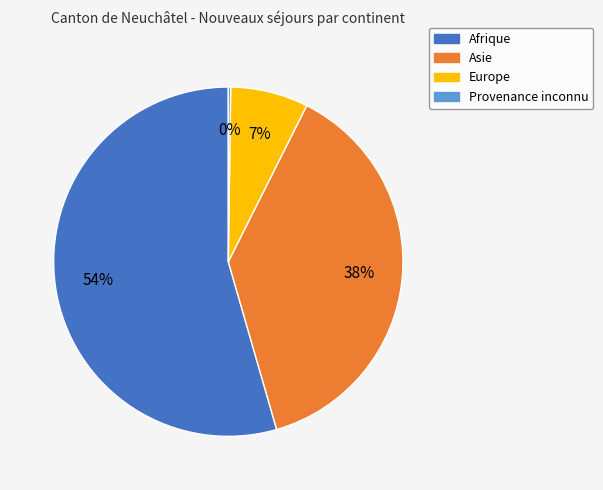

What is the largest slice in the pie chart?

Afrique